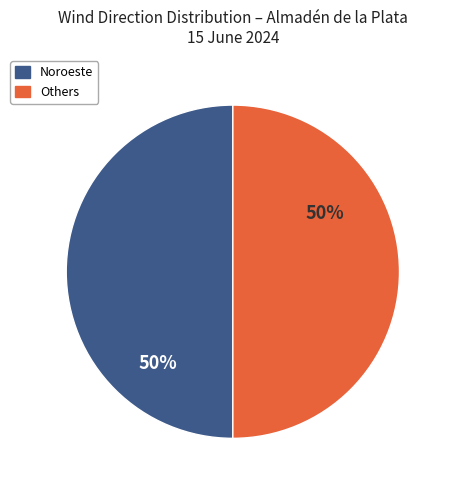

To the nearest percent, what is the average slice percentage?

50%